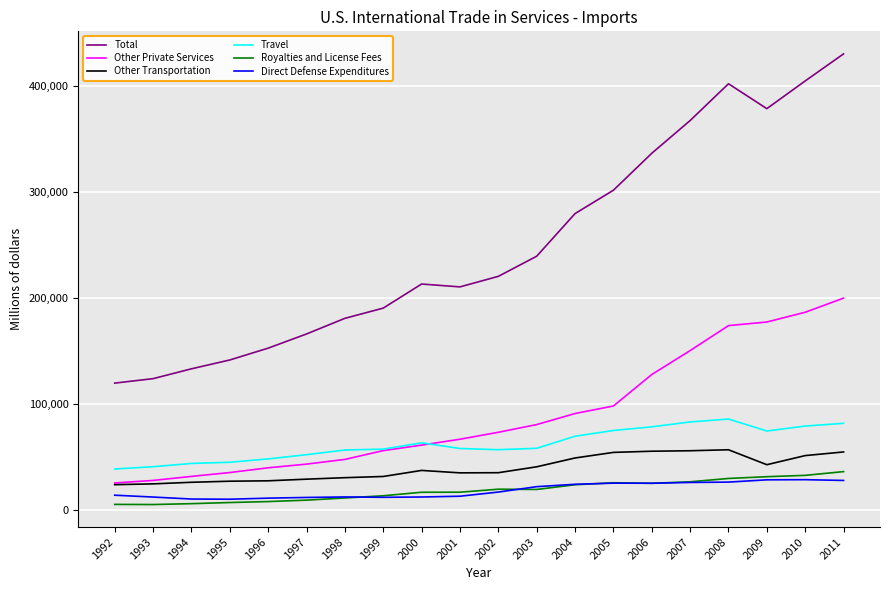

After their last crossing, which series has the higher values: Travel or Other Private Services?

Other Private Services